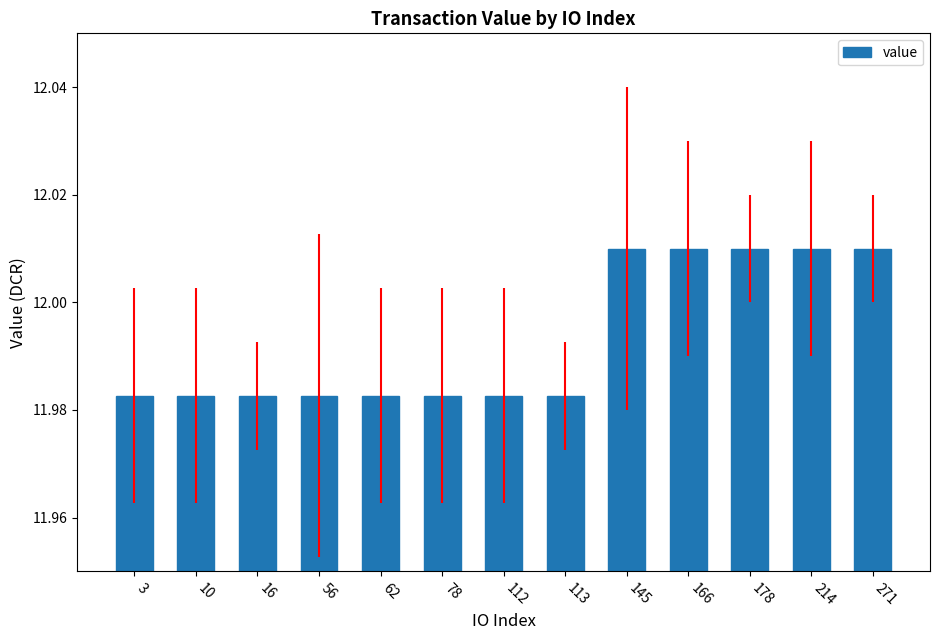

What is the sum of the values at 62 and 214?

24.0